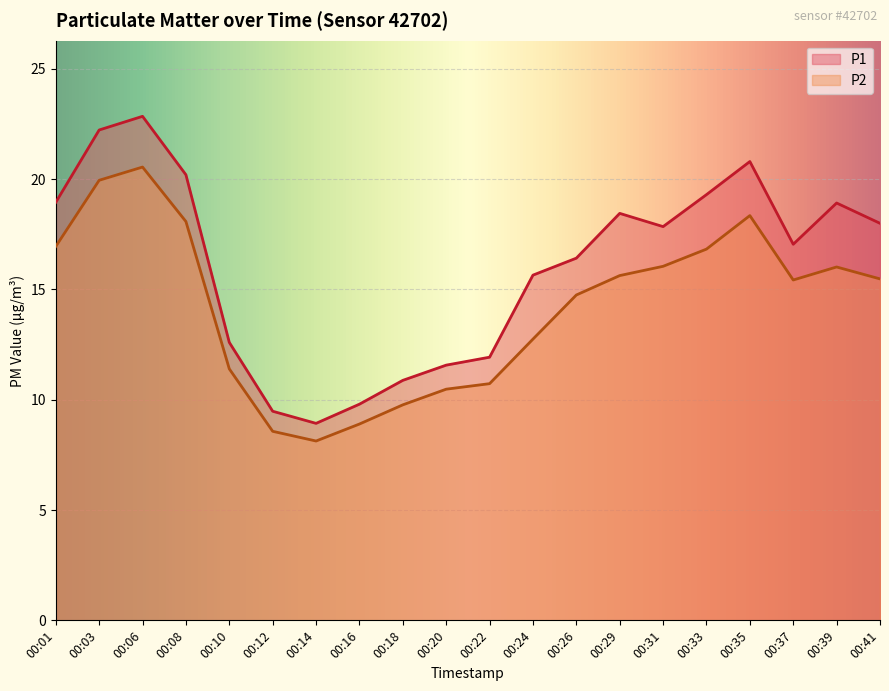

How many categories are shown in the chart?

20